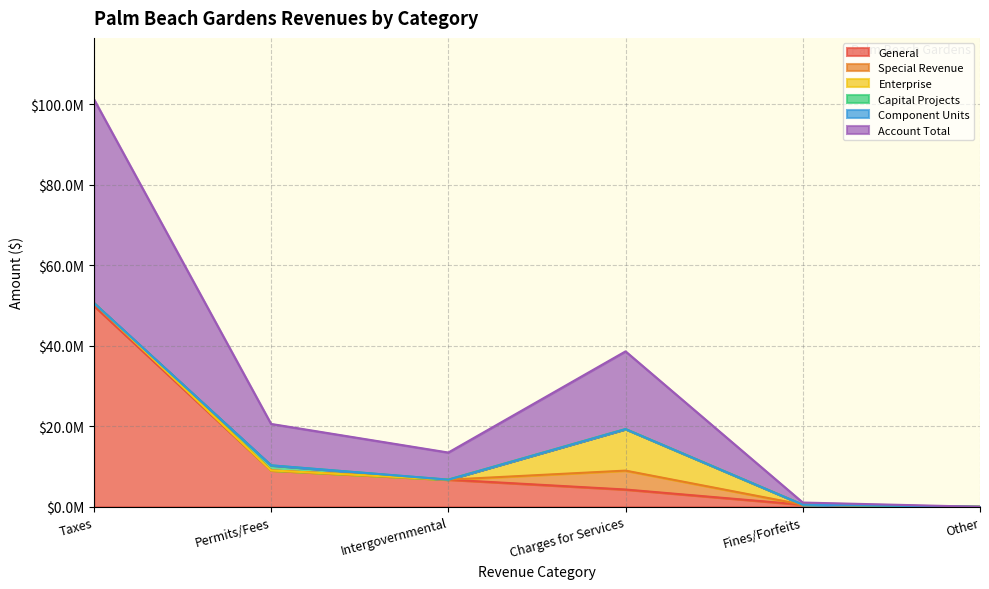

What is the label of the 1st point from the right?

Other